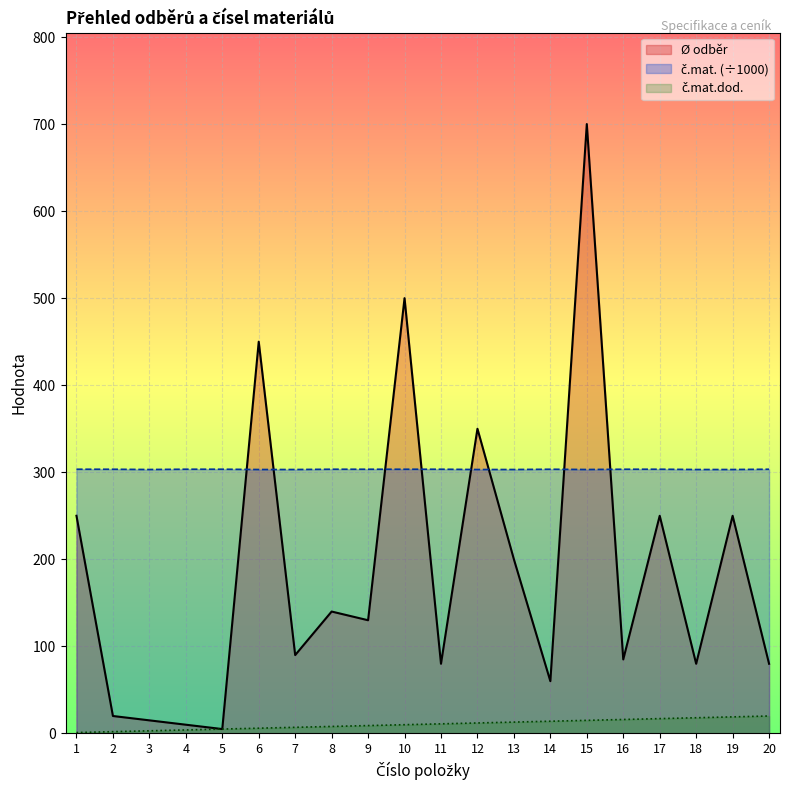

At which label does č.mat.dod. reach its peak?

20